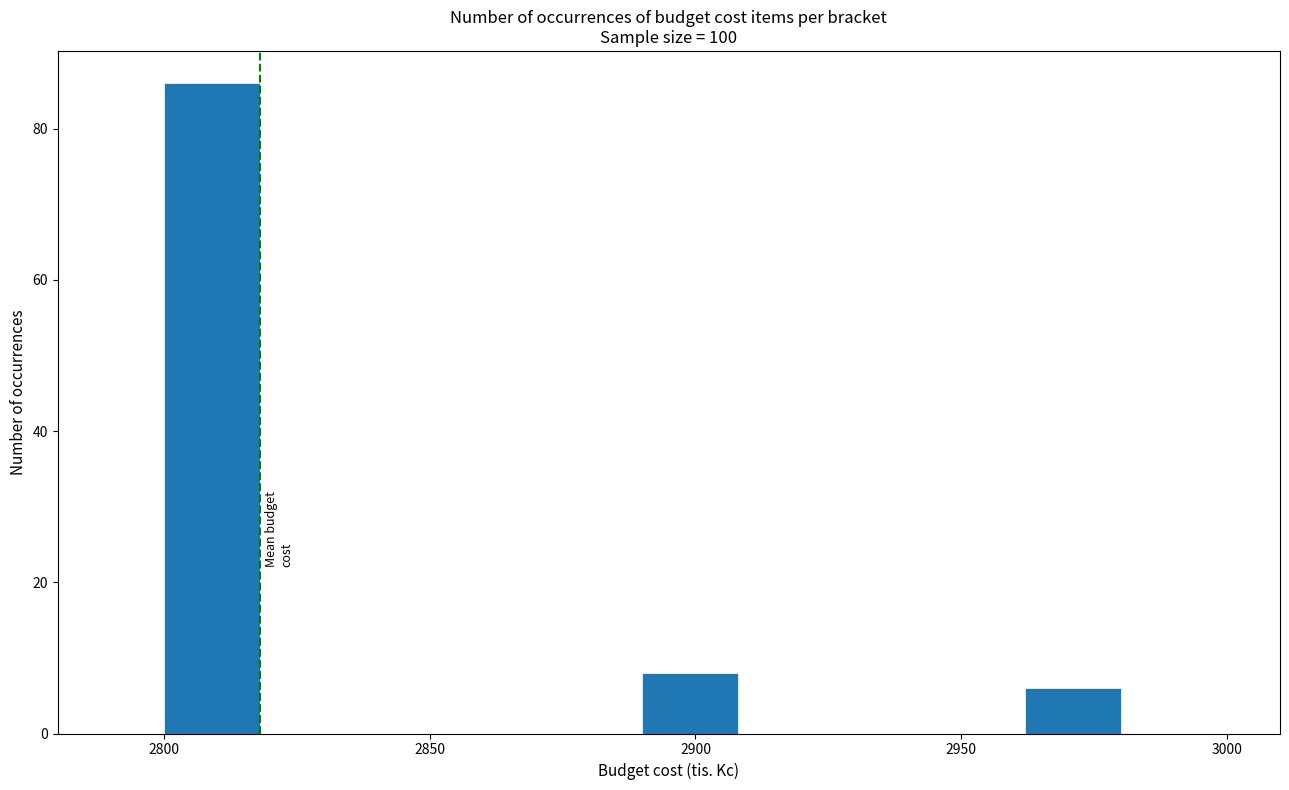

Read against the x-axis, roughly where is the centre of the tallest bar?

2810